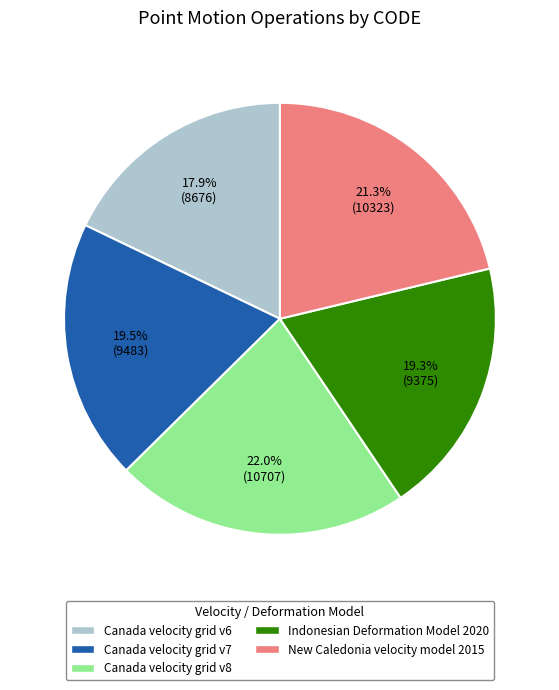

Count the number of slices in the pie.

5